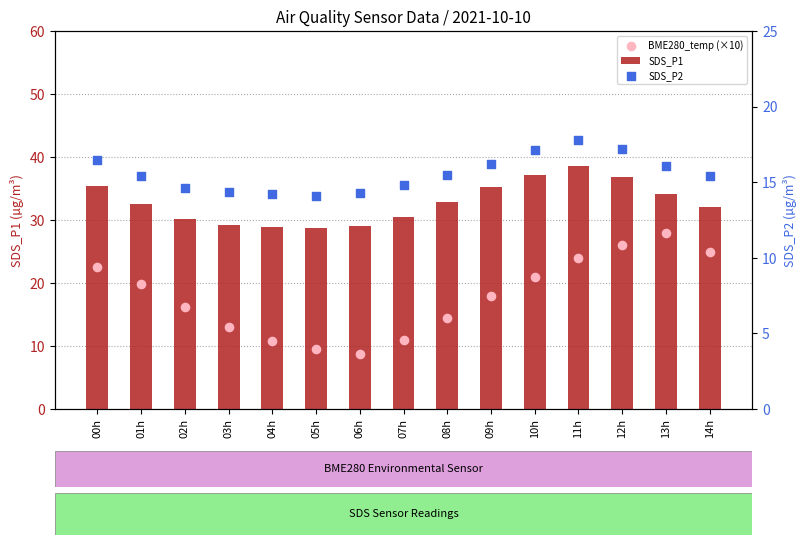

Which series reaches the minimum Y coordinate?

BME280_temp (×10)